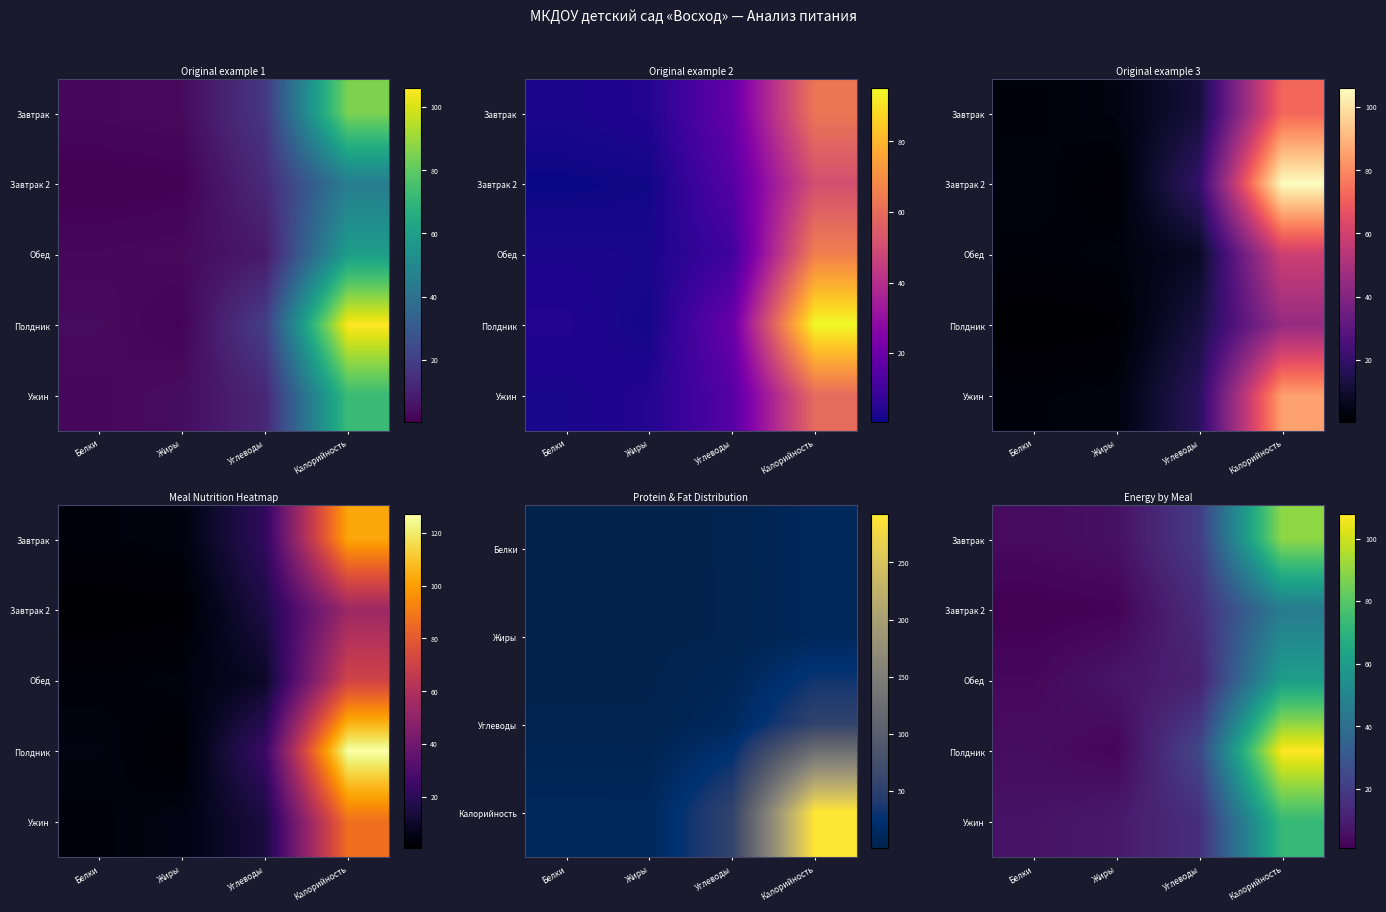

What is the minimum value shown in the chart?

1.1